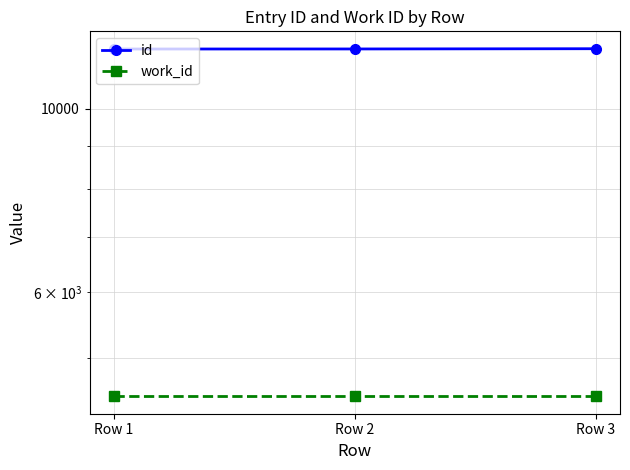

Reading left to right, transcribe all the data shown in this chart.

id: Row 1=11802	Row 2=11804	Row 3=11812
work_id: Row 1=4493	Row 2=4493	Row 3=4493